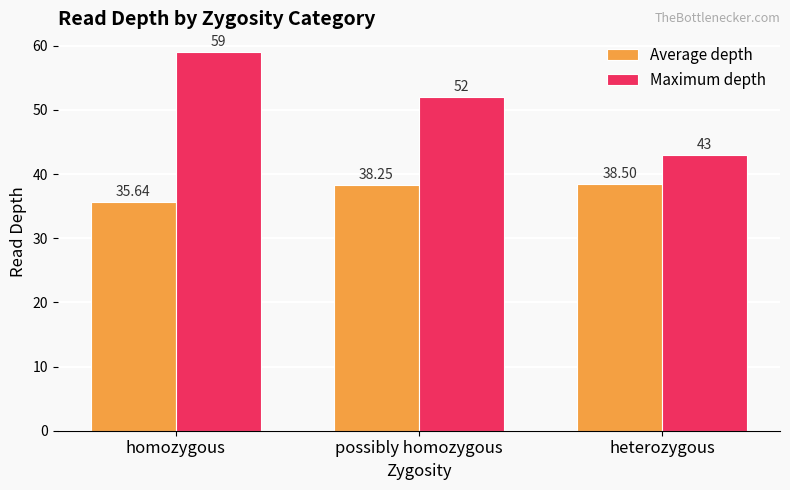

What is the sum of the Maximum depth values at possibly homozygous and heterozygous?

95.0